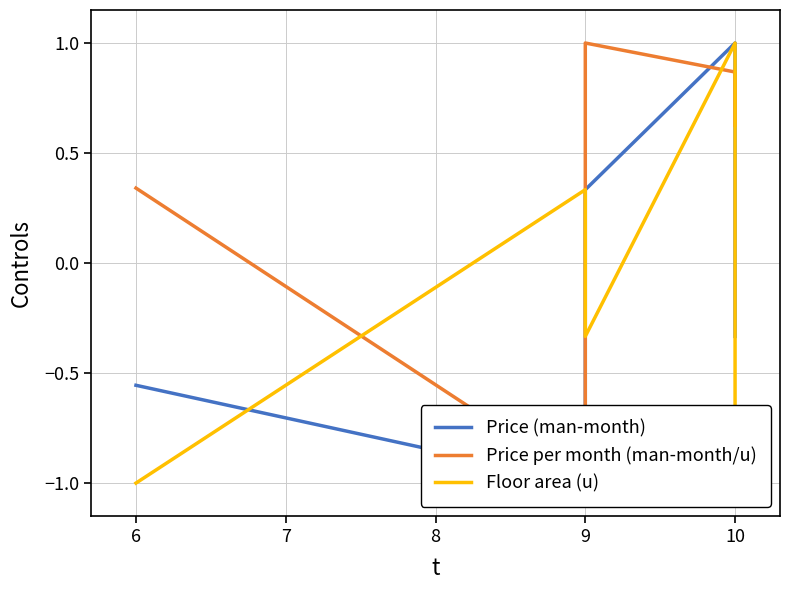

What is the difference between the maximum and minimum values in the Price (man-month) series?

2.0